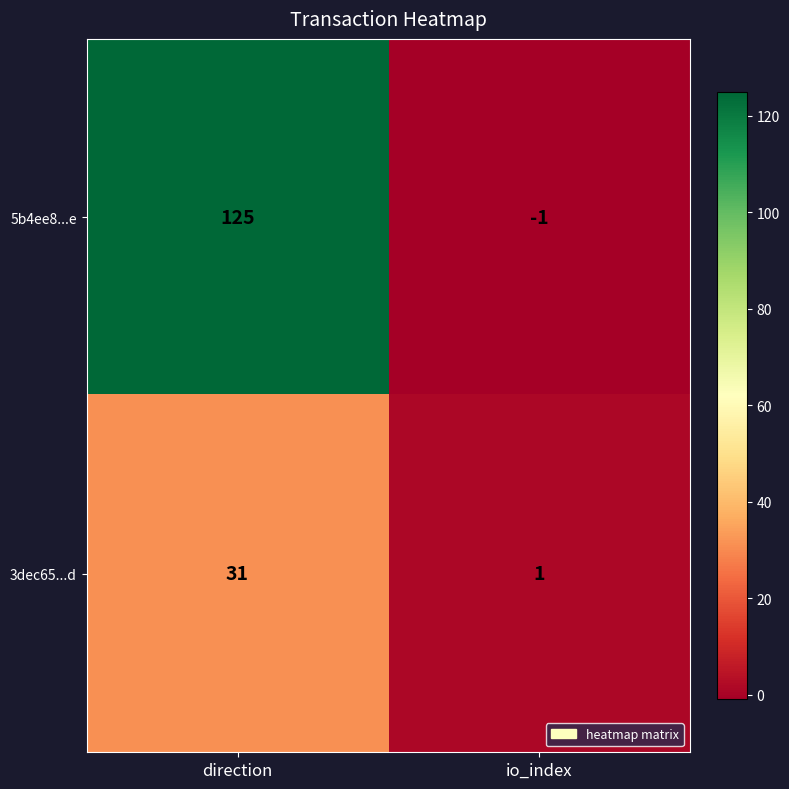

Reading left to right, what are all the values shown in this chart?

5b4ee8...e: 125	-1
3dec65...d: 31	1